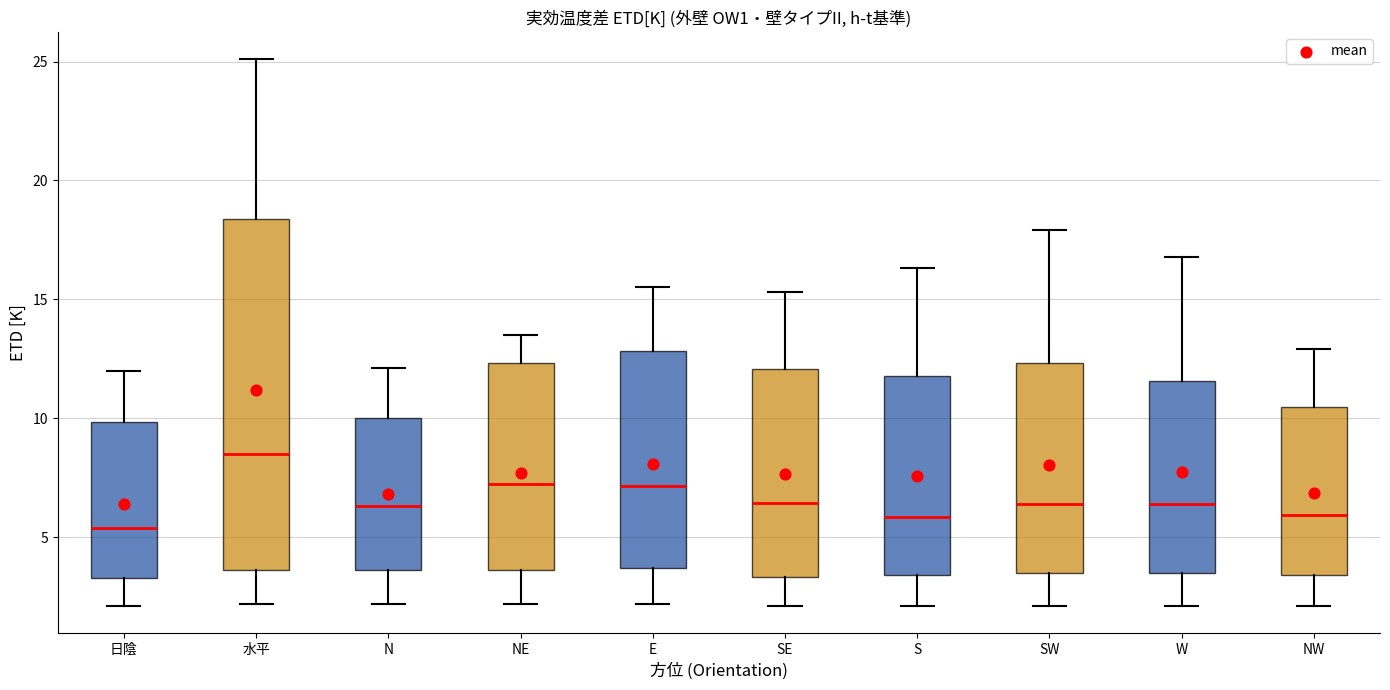

Reading left to right, read every box against the y-axis: the position of its median line, the range the box covers, and the ends of its whiskers. The values are not printed on the chart, so give them approximately, as read against the axis.

日陰: median 5.5, box 3.5 to 10.0, whiskers 2.0 to 12.0
水平: median 8.5, box 3.5 to 18.5, whiskers 2.0 to 25.0
N: median 6.5, box 3.5 to 10.0, whiskers 2.0 to 12.0
NE: median 7.5, box 3.5 to 12.5, whiskers 2.0 to 13.5
E: median 7.0, box 3.5 to 13.0, whiskers 2.0 to 15.5
SE: median 6.5, box 3.5 to 12.0, whiskers 2.0 to 15.5
S: median 6.0, box 3.5 to 12.0, whiskers 2.0 to 16.5
SW: median 6.5, box 3.5 to 12.5, whiskers 2.0 to 18.0
W: median 6.5, box 3.5 to 11.5, whiskers 2.0 to 17.0
NW: median 6.0, box 3.5 to 10.5, whiskers 2.0 to 13.0